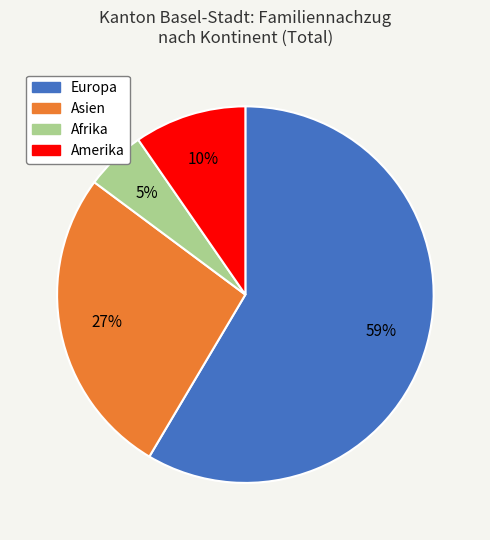

Count the number of slices in the pie.

4